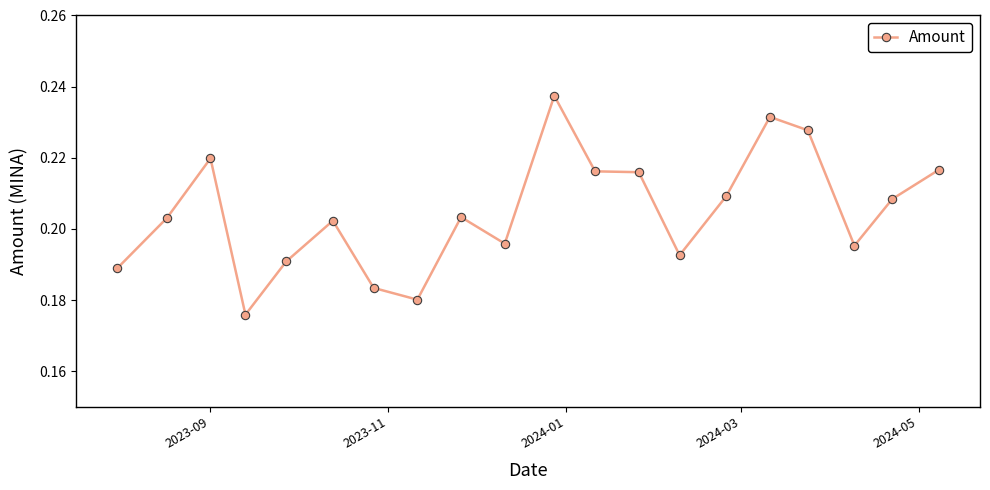

How many values are between 0 and 1?

20